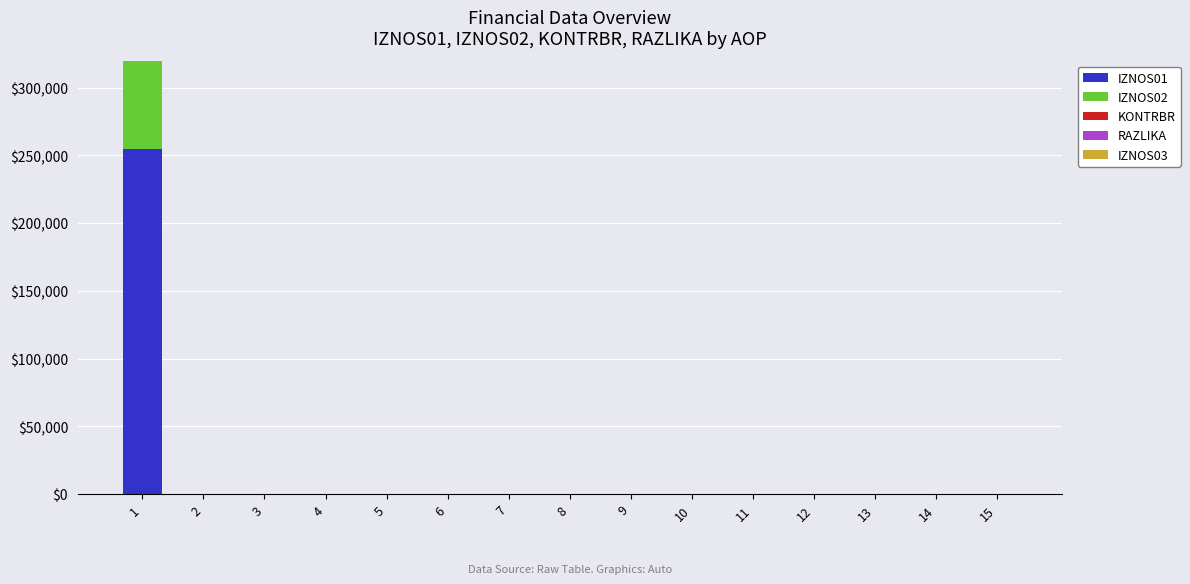

Between 1 and 2, which series saw the biggest shift?

IZNOS02